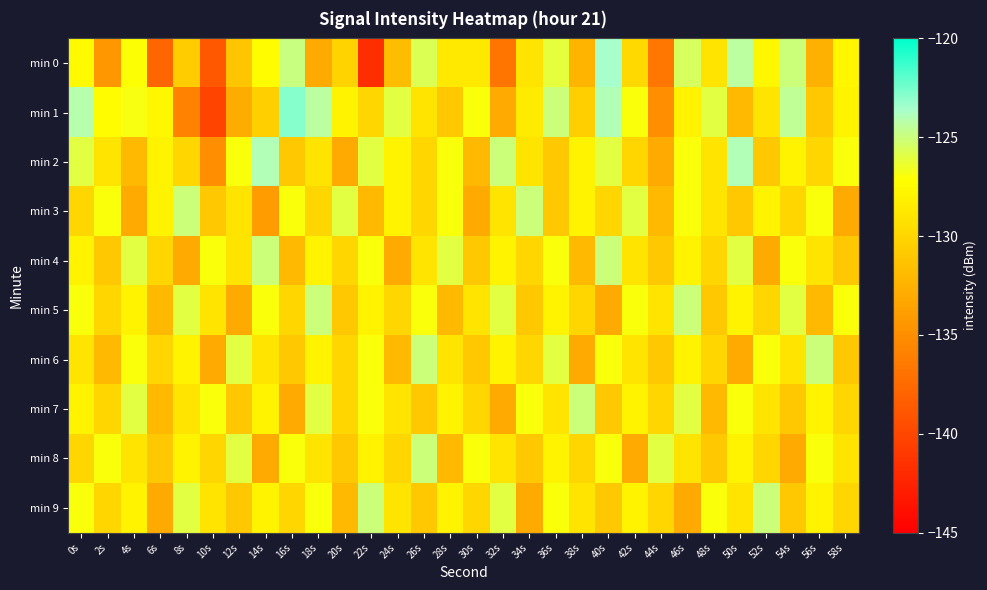

At which category does the chart reach its minimum across all series?

22s